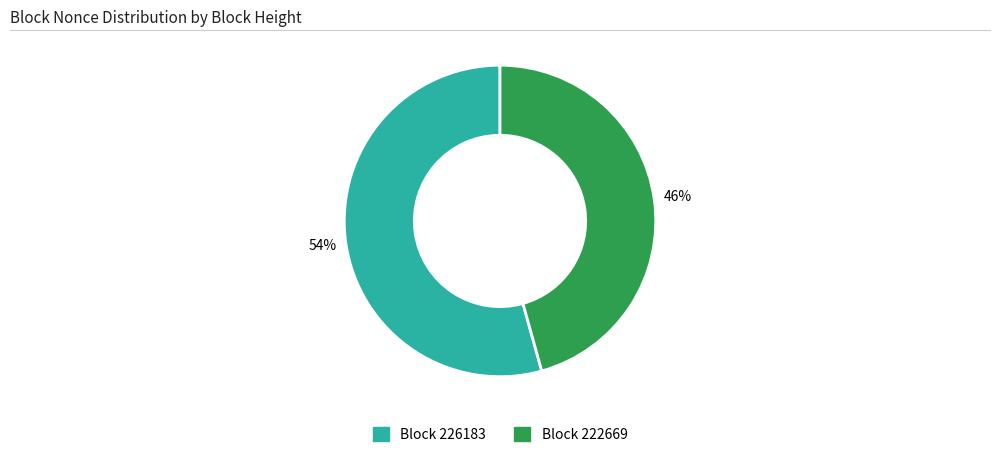

To the nearest percent, what is the average slice percentage?

50%